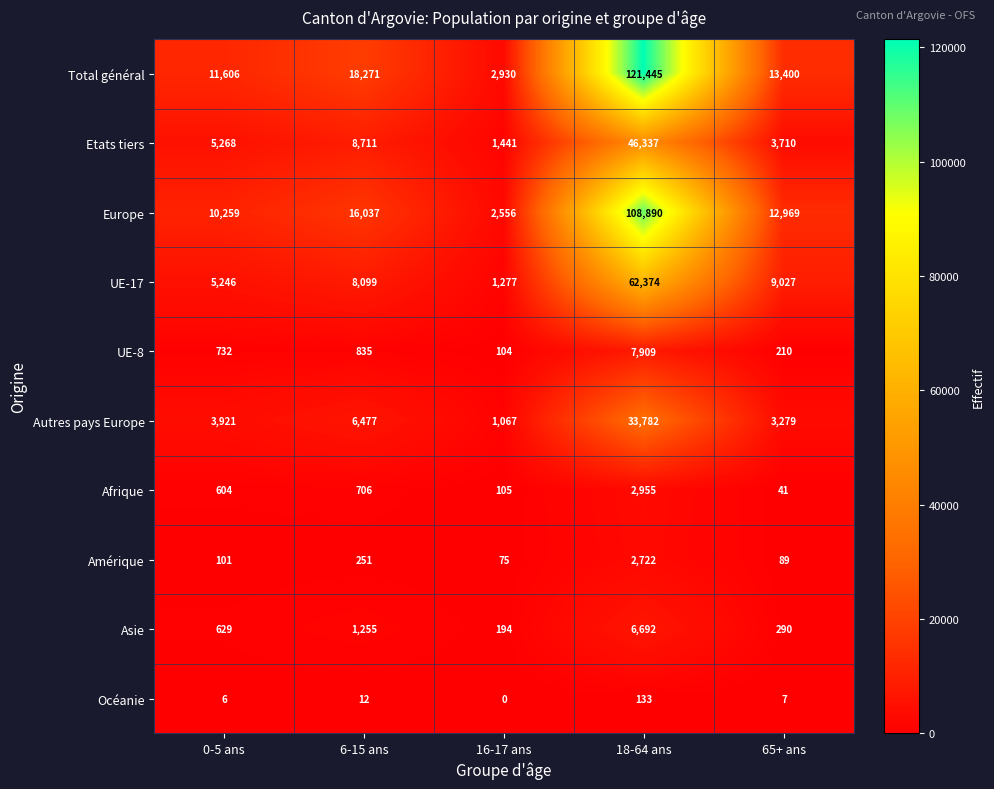

What is the total value across all series at 18-64 ans?

393239